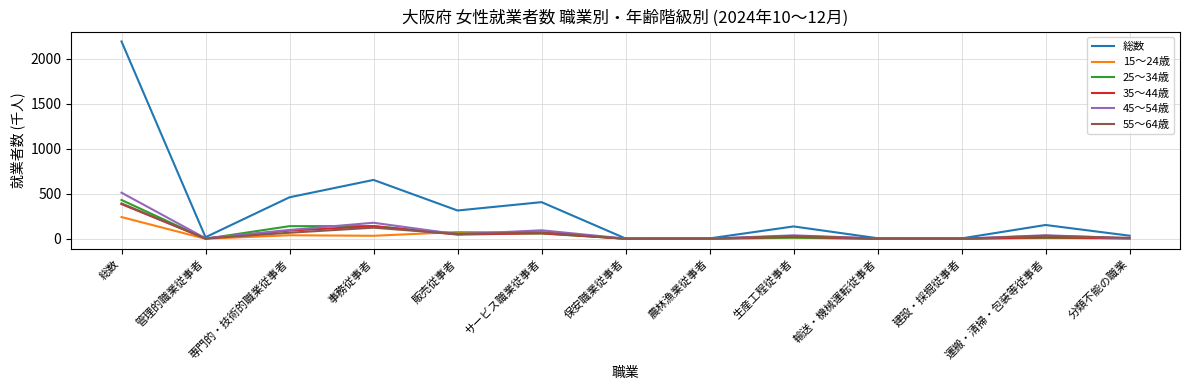

How many lines are shown in the chart?

6